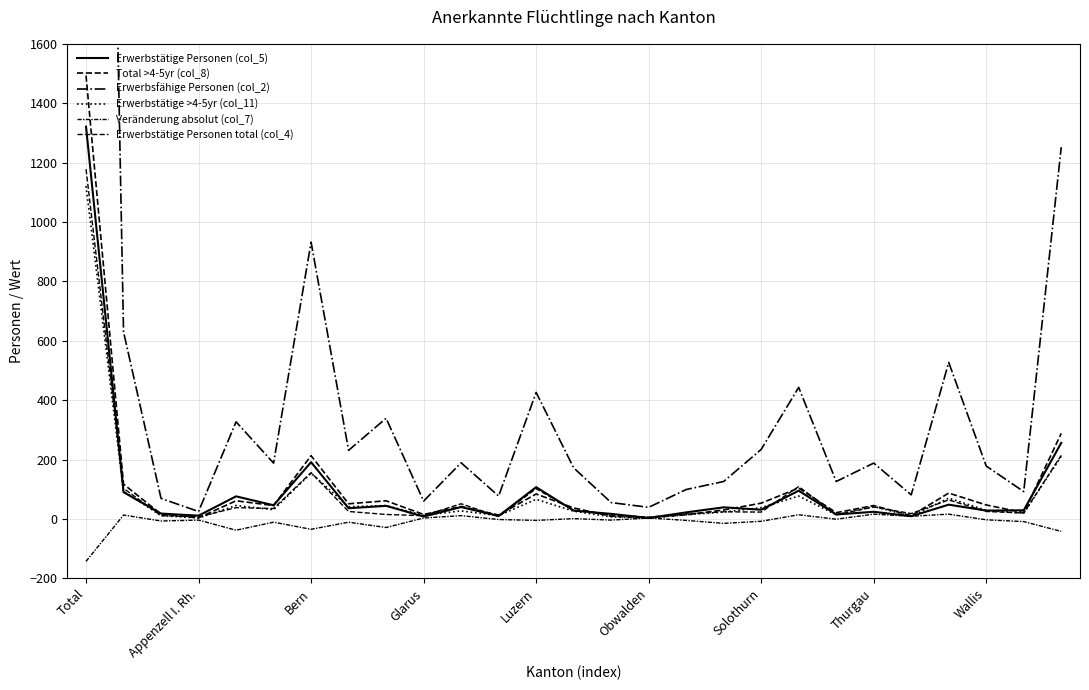

Does the chart have visible grid lines?

Yes